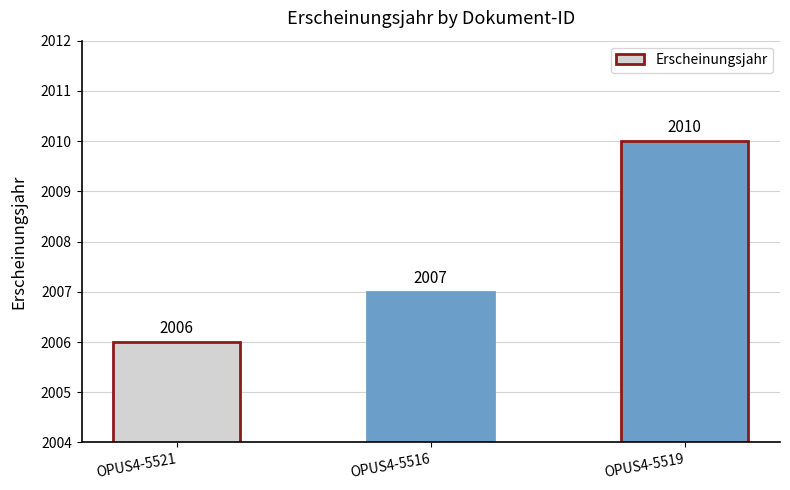

Which has a higher value, OPUS4-5516 or OPUS4-5521?

OPUS4-5516